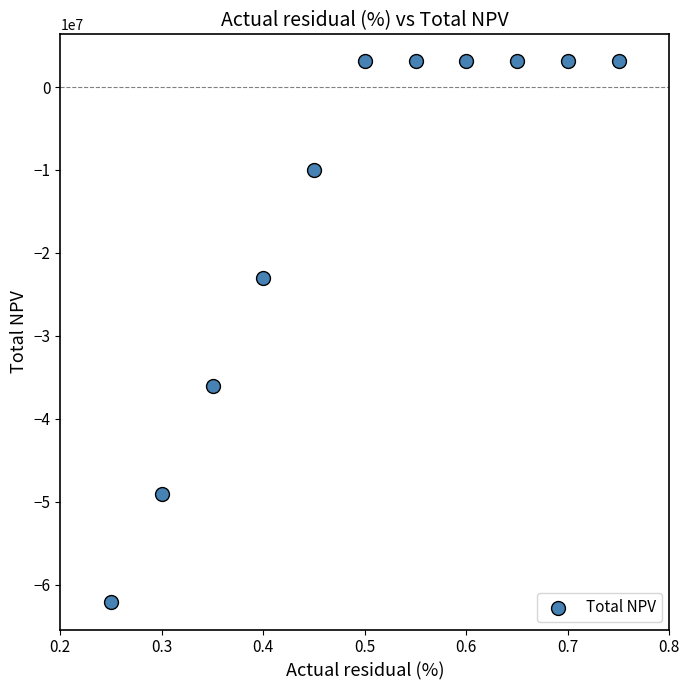

What is the range of Y values (max minus min)?

65215078.8